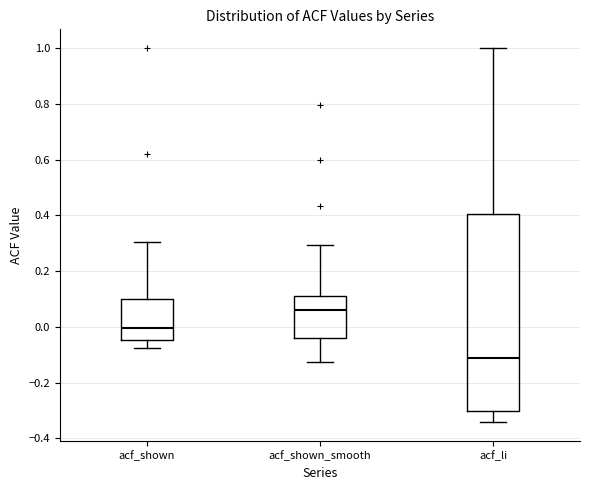

Reading left to right, transcribe this box plot: for each box, give where its median line is, the range the box spans, and where its two whiskers end, as read against the y-axis. The values are not printed on the chart, so give them approximately, as read against the axis.

acf_shown: median 0.00, box -0.04 to 0.10, whiskers -0.08 to 0.30
acf_shown_smooth: median 0.06, box -0.04 to 0.12, whiskers -0.12 to 0.30
acf_li: median -0.12, box -0.30 to 0.40, whiskers -0.34 to 1.00